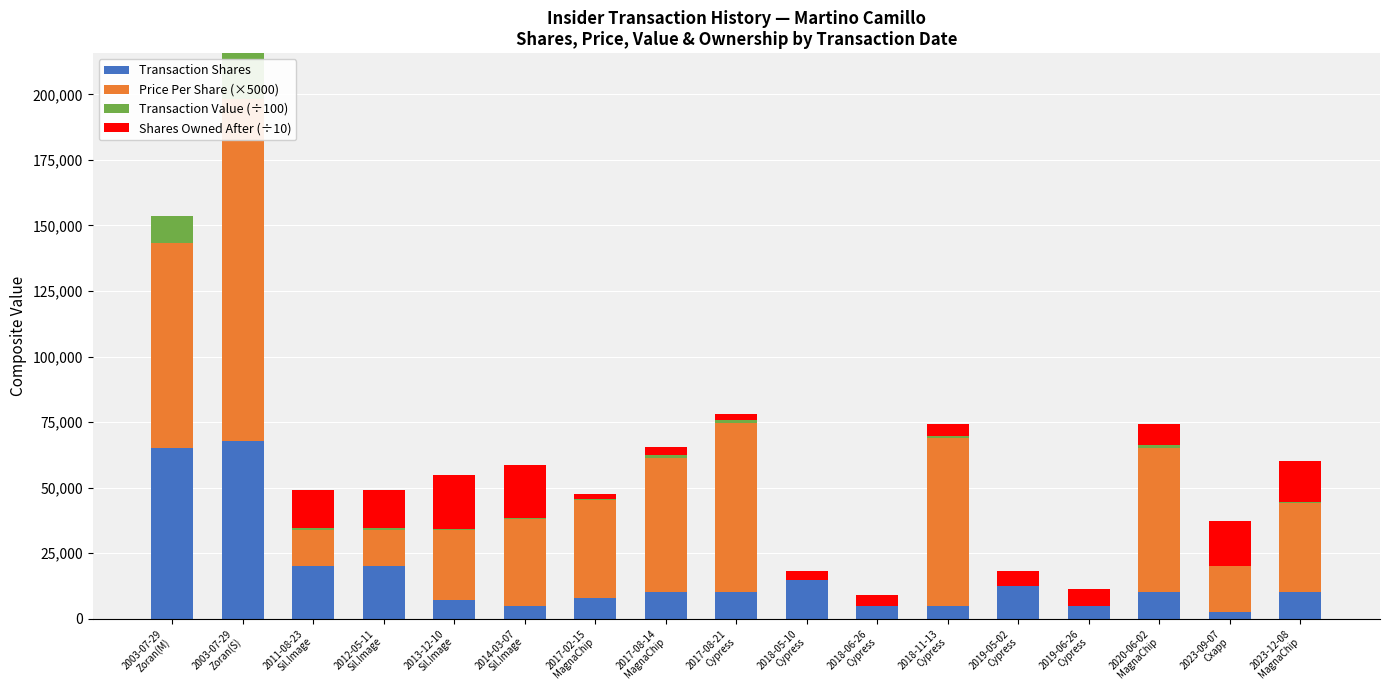

True or false: Transaction Value (÷100) has a value of 237.8 at 2011-08-23
Sil.Image.

False